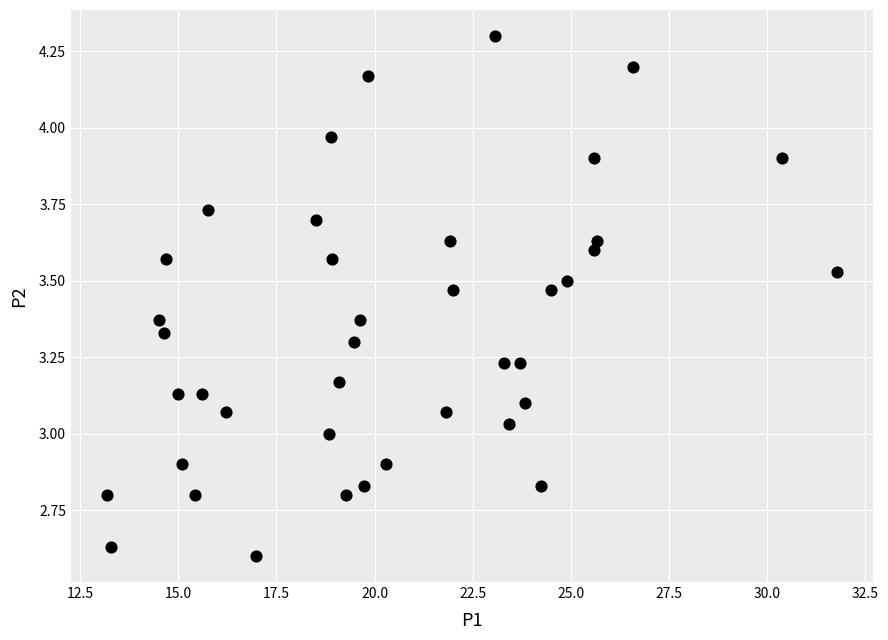

What is the range of Y values (max minus min)?

1.7